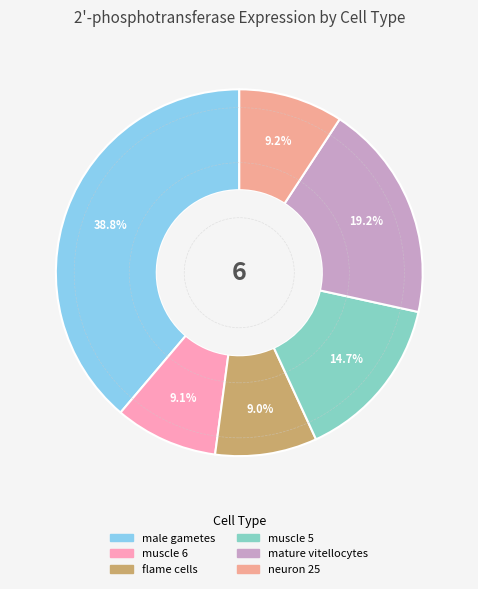

What percentage do muscle 5 and muscle 6 together represent?

23.8%